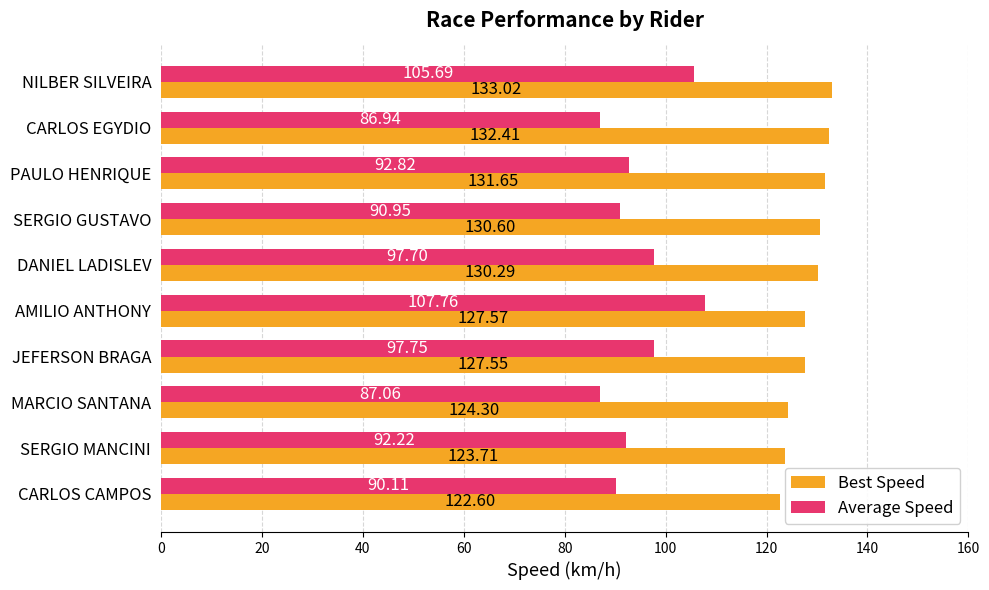

What is the average value of the Best Speed series?

128.4